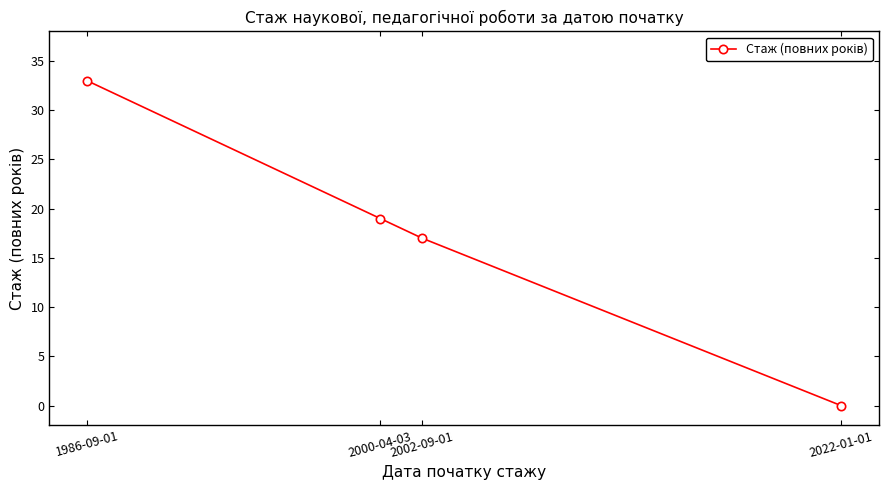

List the labels in order of value, largest first.

1986-09-01, 2000-04-03, 2002-09-01, 2022-01-01